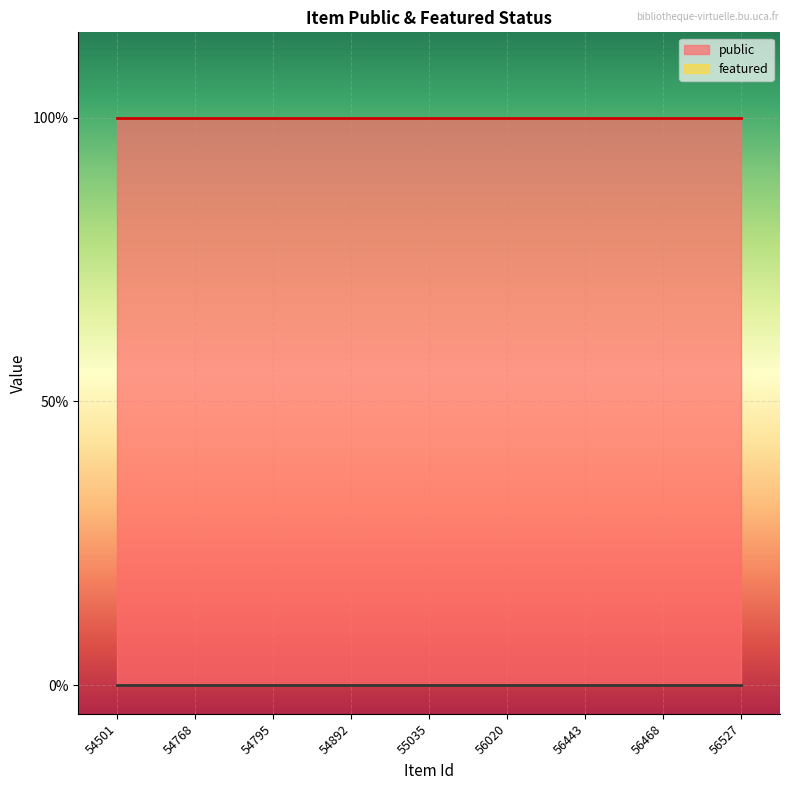

True or false: featured has more than 2 interior local peaks.

False